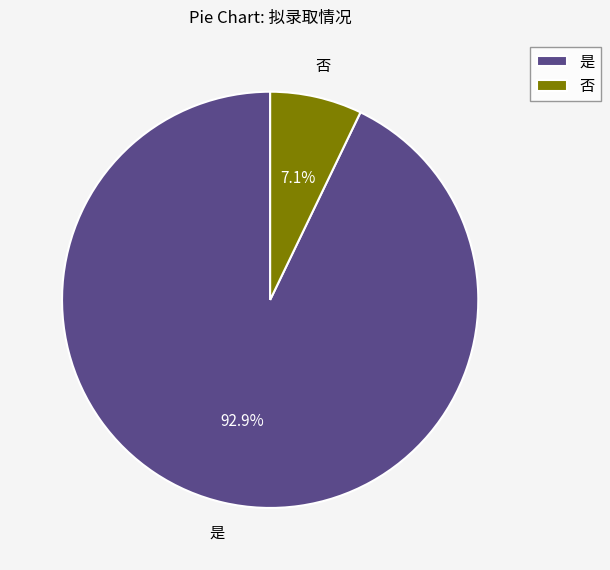

To the nearest percent, what portion does 否 represent?

7%